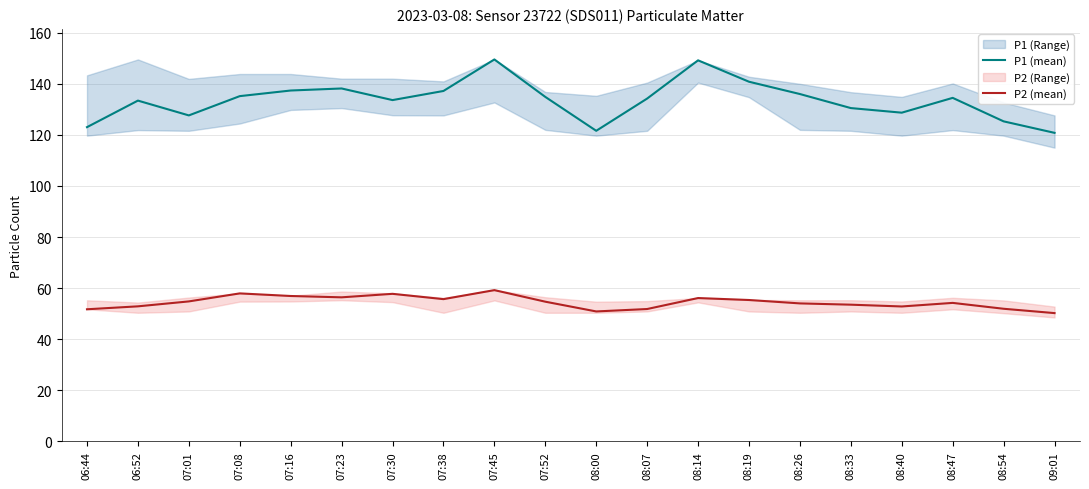

What is the value of the P1 (mean) point at the 14th from the left?

140.8